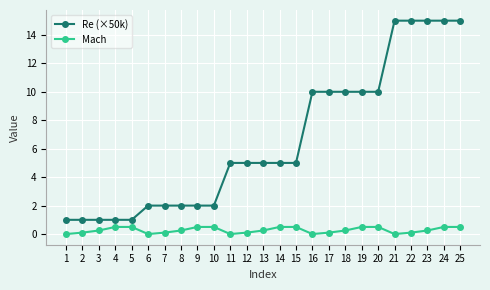

What is the highest value of the Re (×50k) series?

15.0